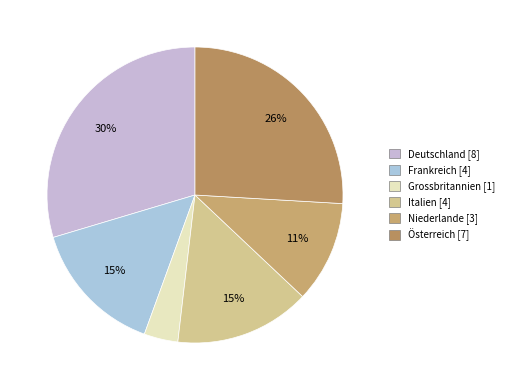

Approximately how many times larger is the value at Frankreich compared to Deutschland?

0.5